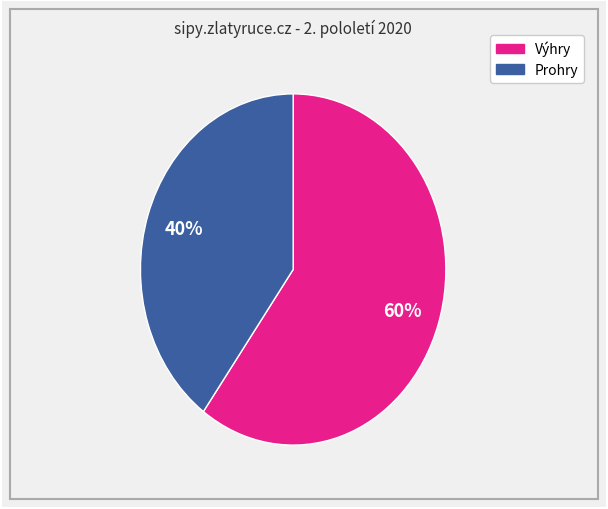

Does any single category account for the majority?

Yes